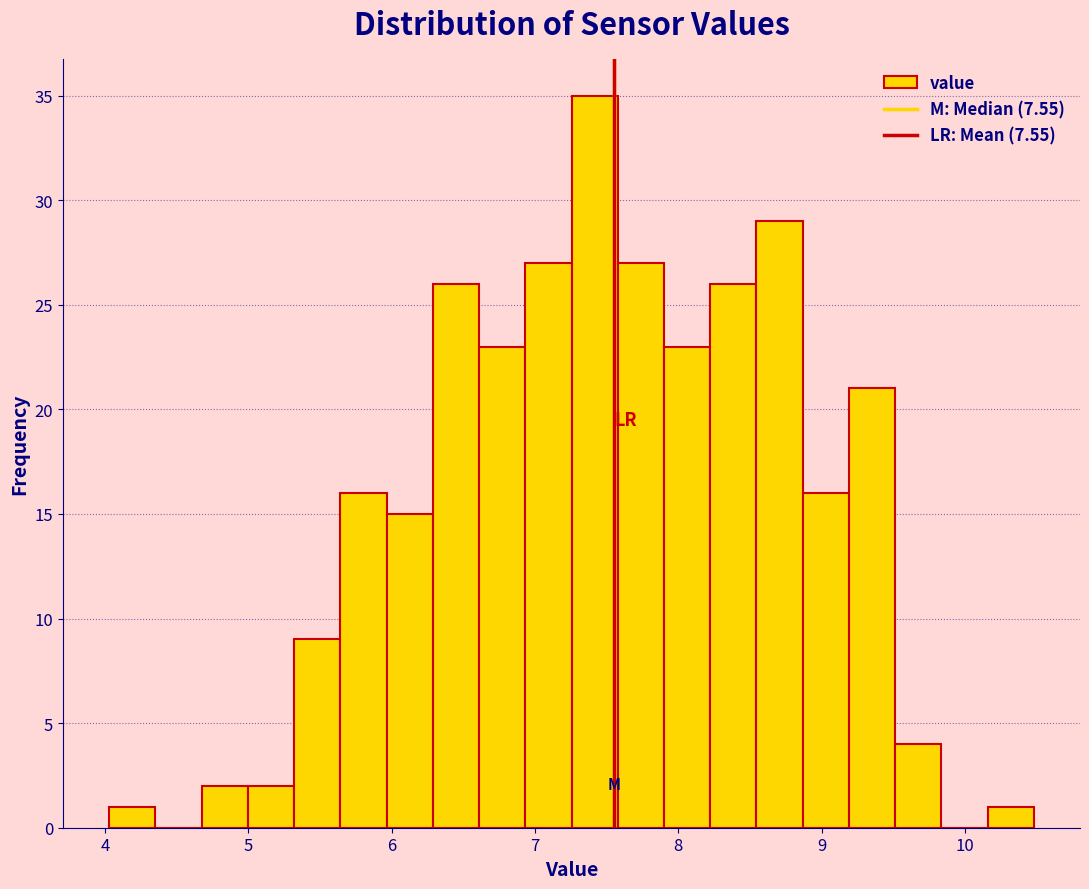

Around what value on the x-axis is the tallest bar? Give the approximate position of its centre, as read against the axis.

7.4